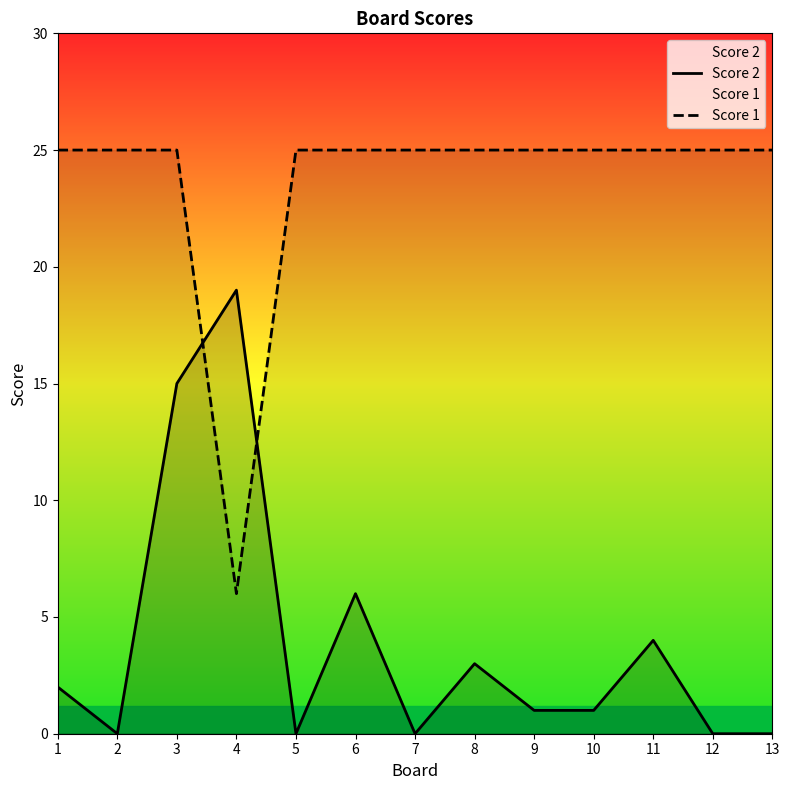

Between 10 and 12, which is larger?

10